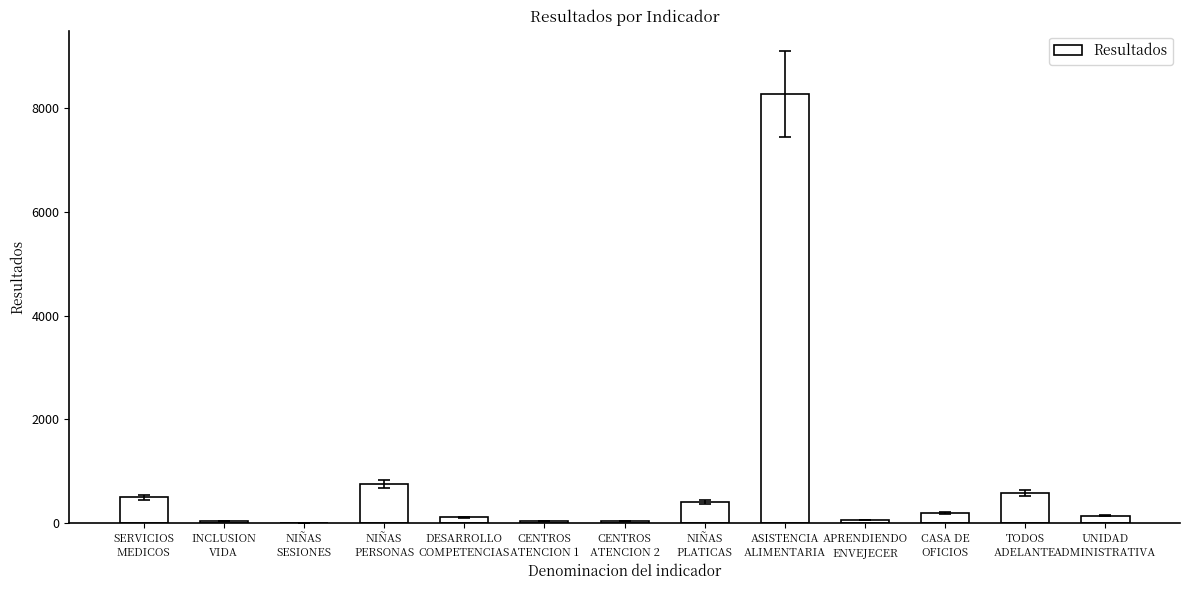

What is the sum of all values?

11029